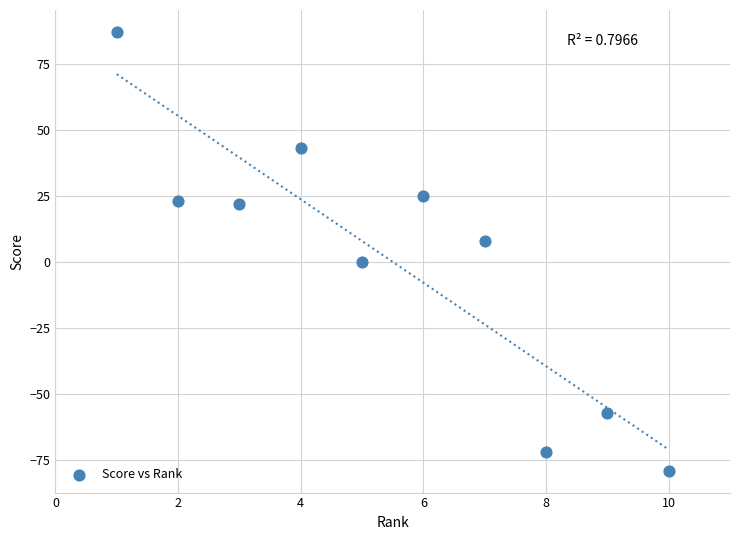

What is the average X value?

6